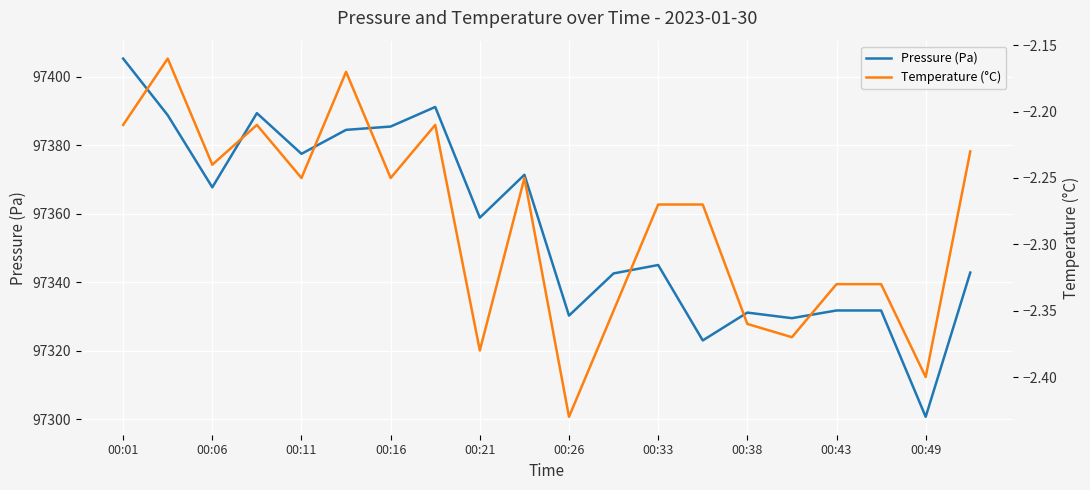

What is the difference between the maximum and second lowest values in the Pressure (Pa) series?

82.3